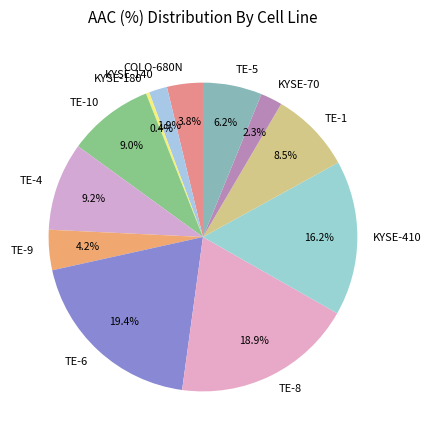

Is there a majority slice in this chart?

No